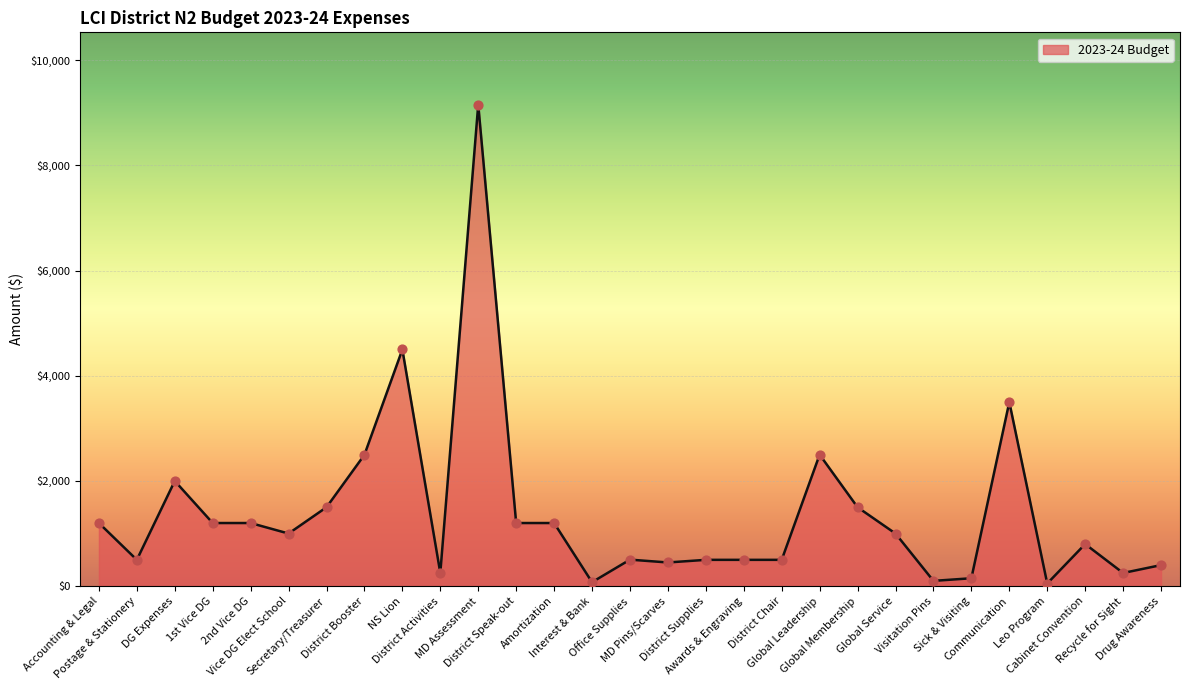

Between DG Expenses and Postage & Stationery, which is larger?

DG Expenses